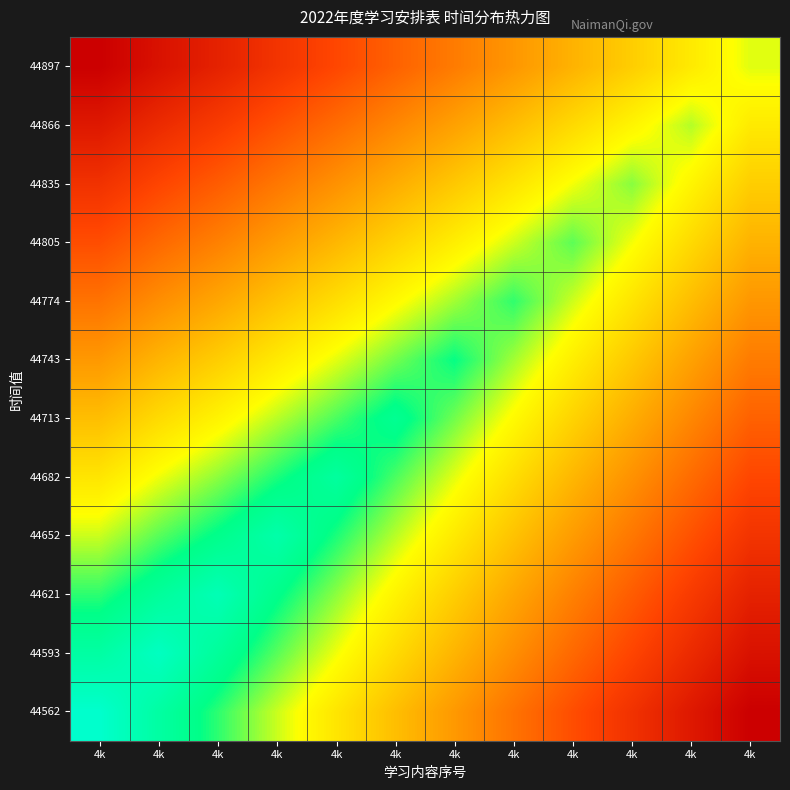

Count the number of categories in the chart.

12